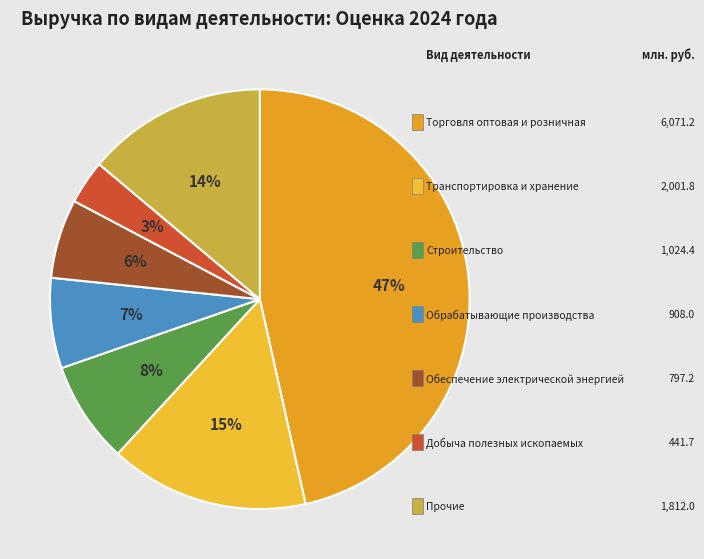

How many segments does this pie chart have?

7